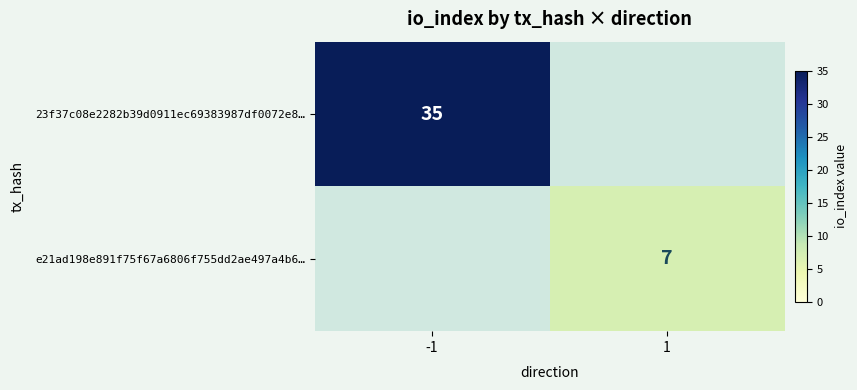

The value of 23f37c08e2282b39d0911ec69383987df0072e8… at -1 is 19.3. True or false?

False